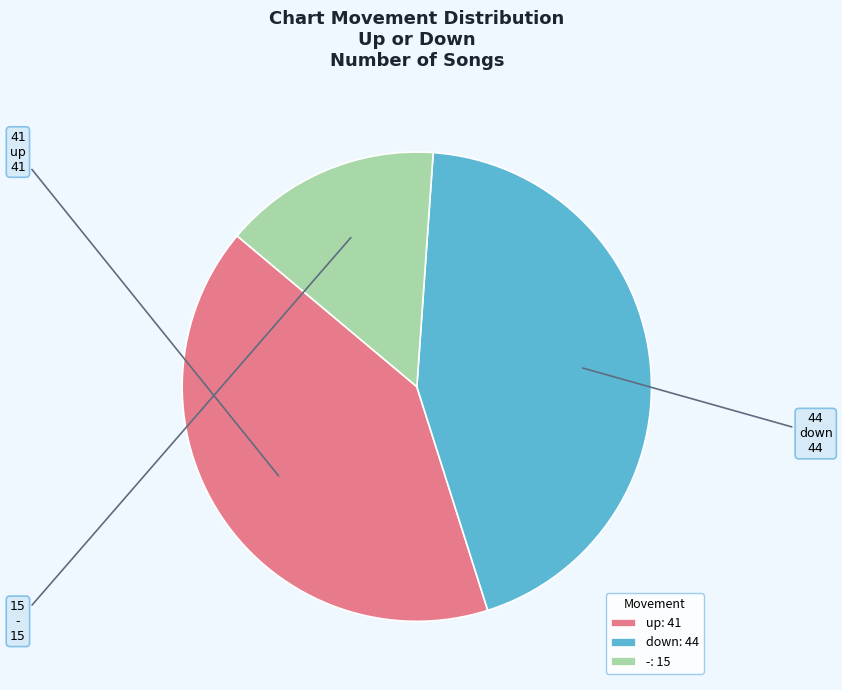

The - slice represents 6% of the pie. True or false?

False